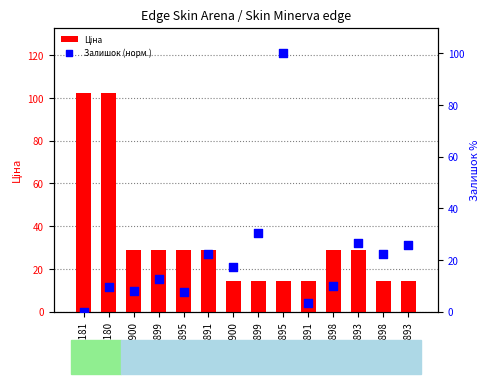

Which series reaches the maximum Y coordinate?

Ціна